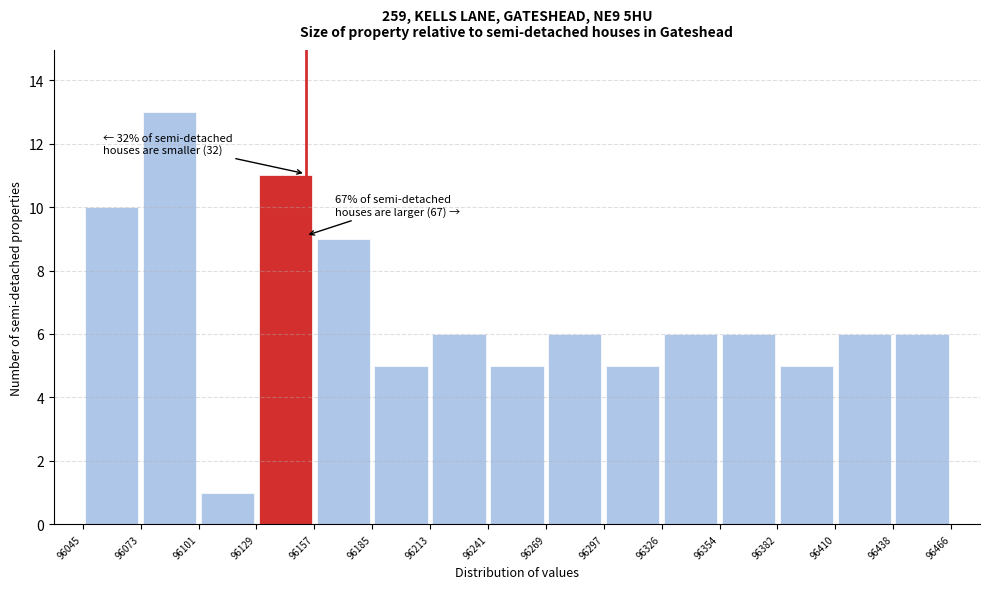

Over which range of the x-axis is the bar tallest?

96073 to 96101